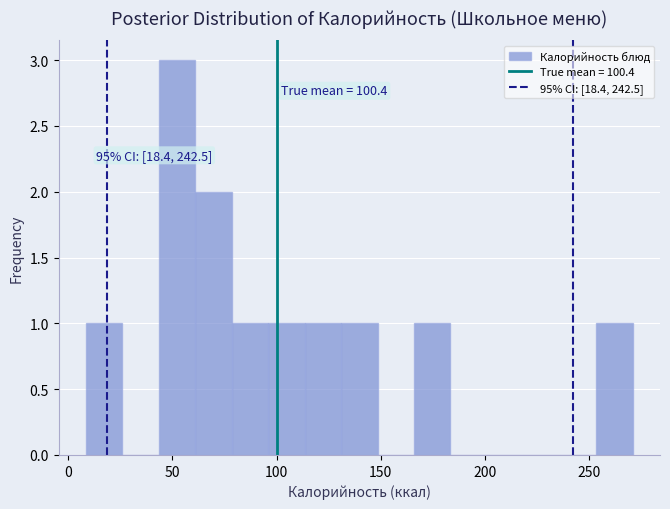

Read against the x-axis, roughly where is the centre of the tallest bar?

50